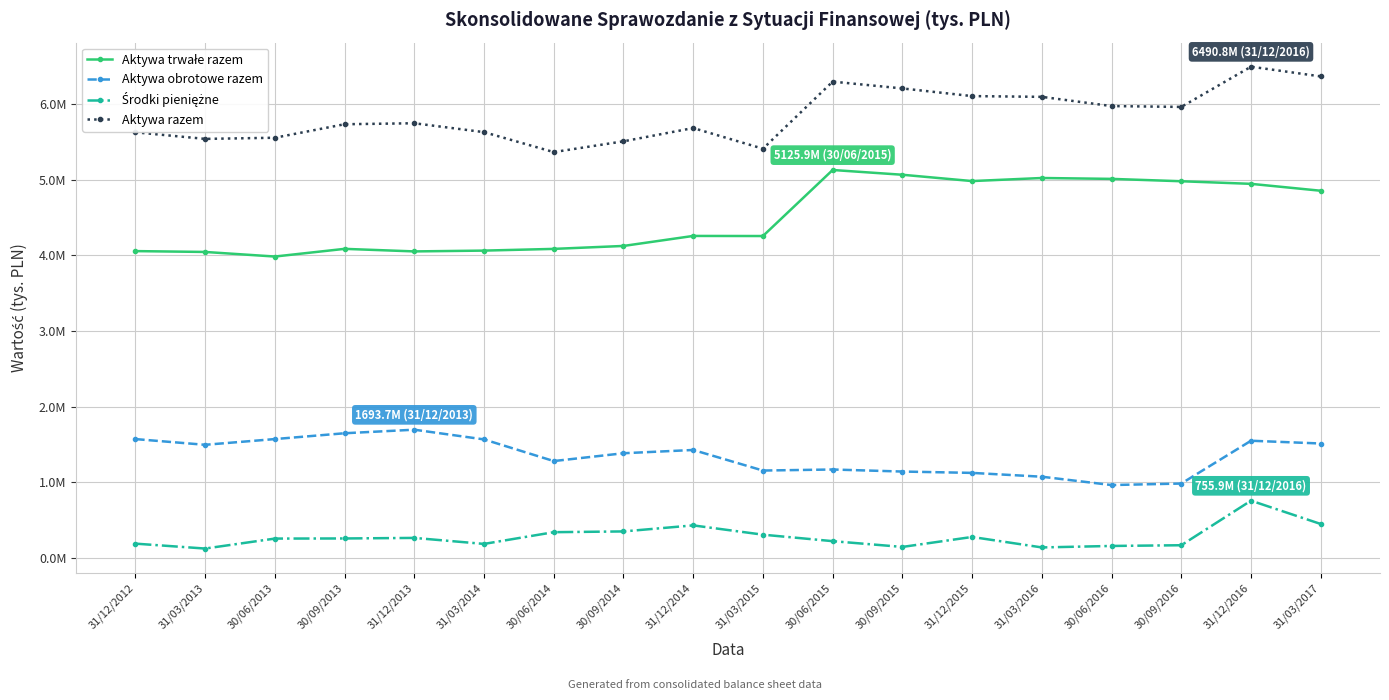

What are all the series names shown in the legend?

Aktywa trwałe razem, Aktywa obrotowe razem, Środki pieniężne, Aktywa razem